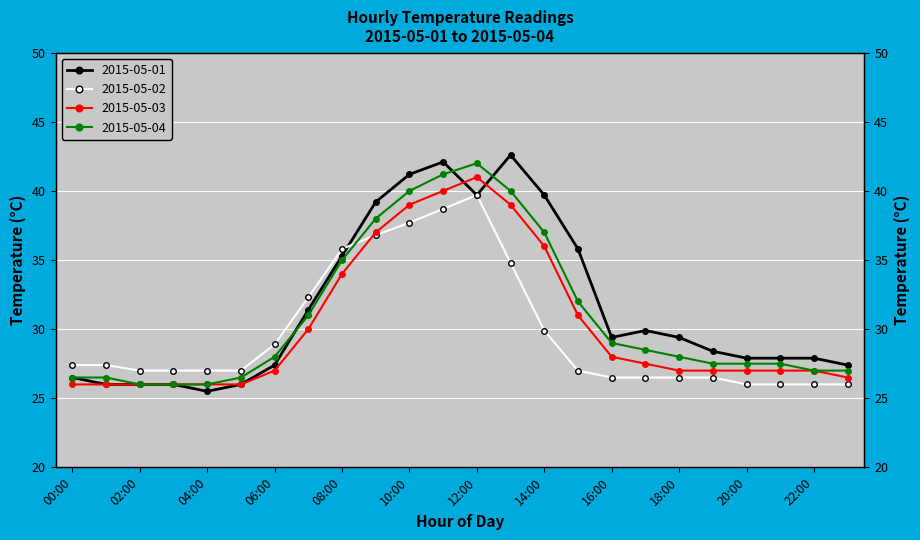

Count the number of data series in this chart.

4